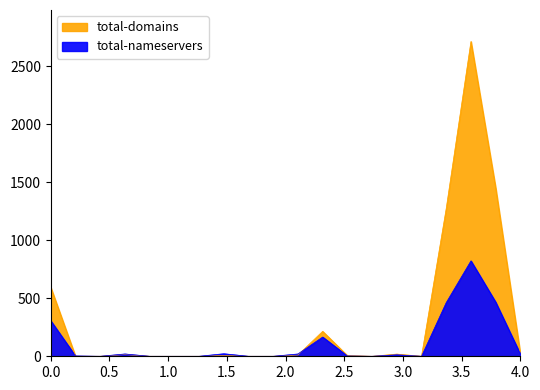

What is the approximate value of total-domains at 299, to the nearest 10?

220